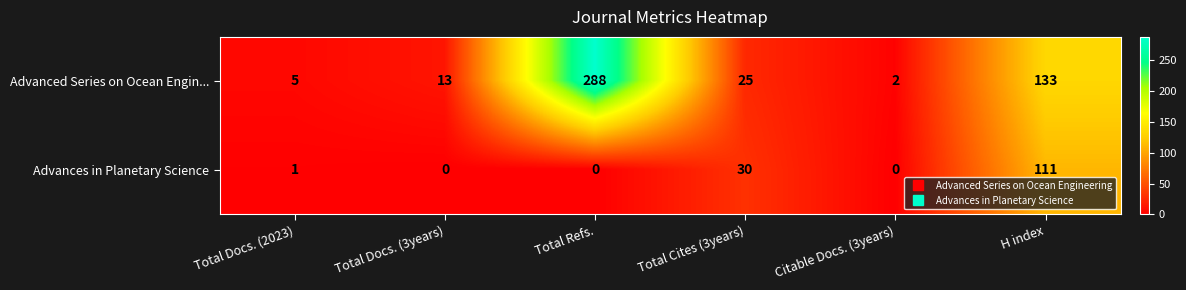

At which label does Advanced Series on Ocean Engin... reach its peak?

Total Refs.